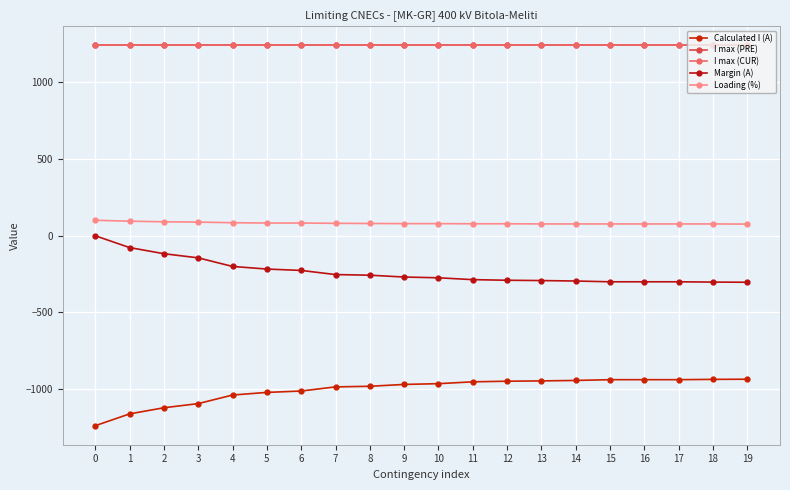

What value does the I max (CUR) series have at 9?

1240